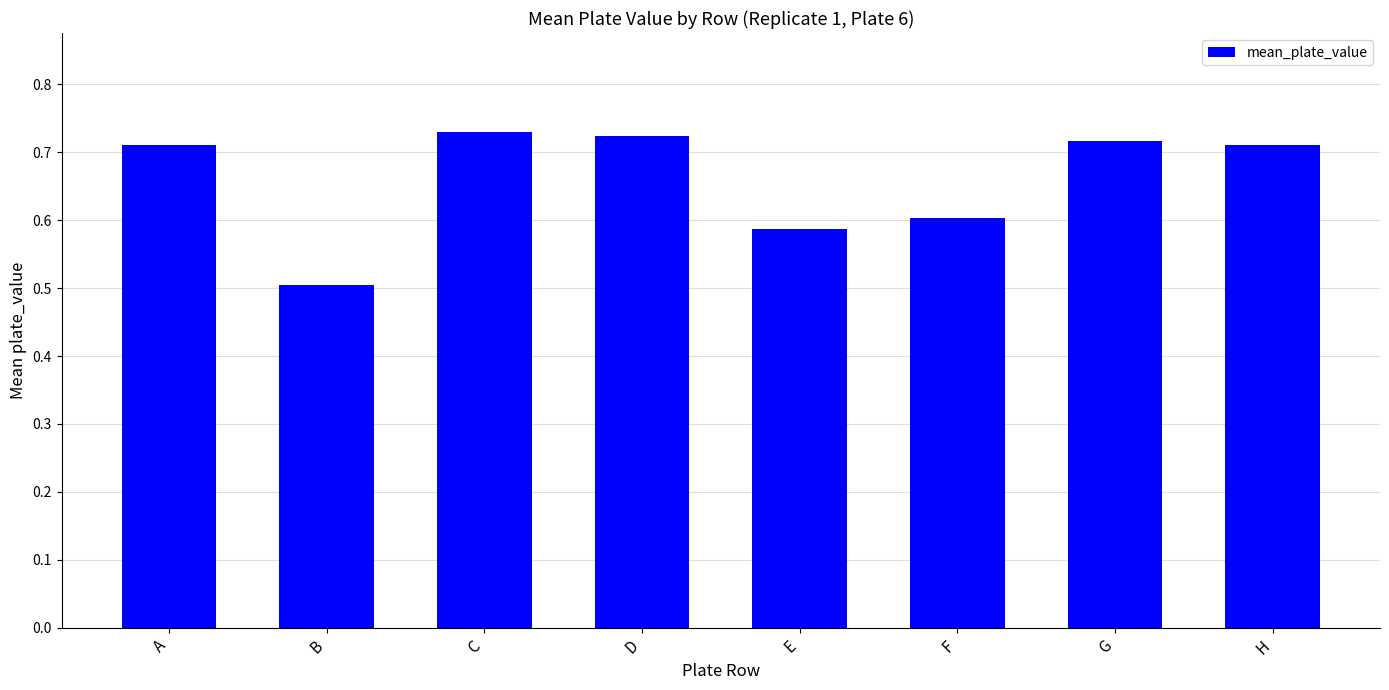

What is the sum of the values at E and A?

1.3